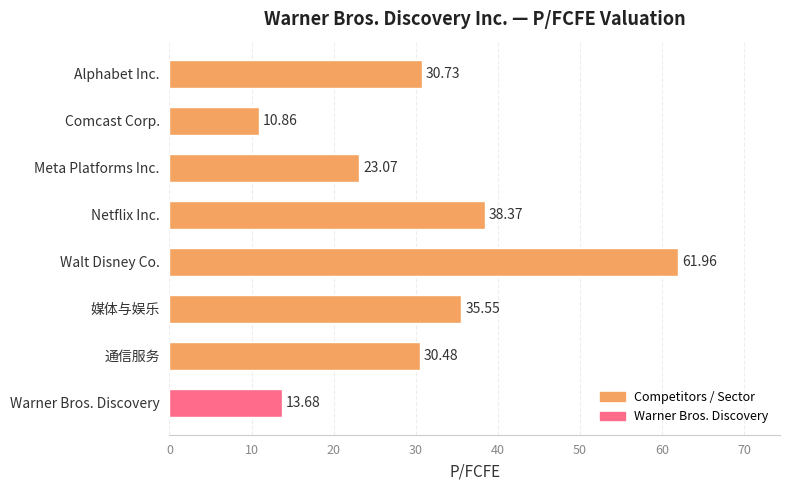

List the labels in order of value, largest first.

Walt Disney Co., Netflix Inc., 媒体与娱乐, Alphabet Inc., 通信服务, Meta Platforms Inc., Warner Bros. Discovery, Comcast Corp.